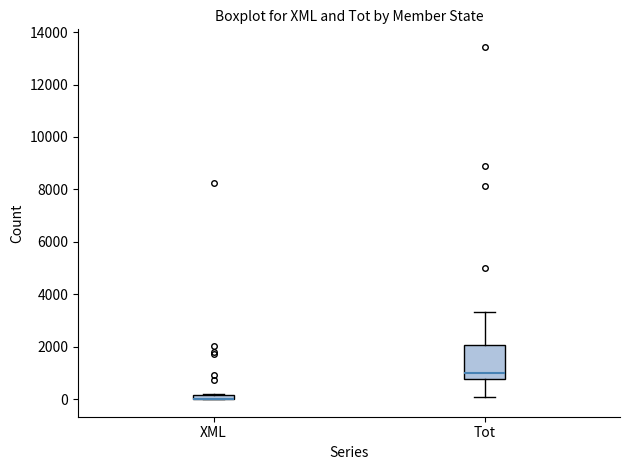

Where is the lower edge of the box for XML on the y-axis? The values are not printed on the chart, so give them approximately, as read against the axis.

0